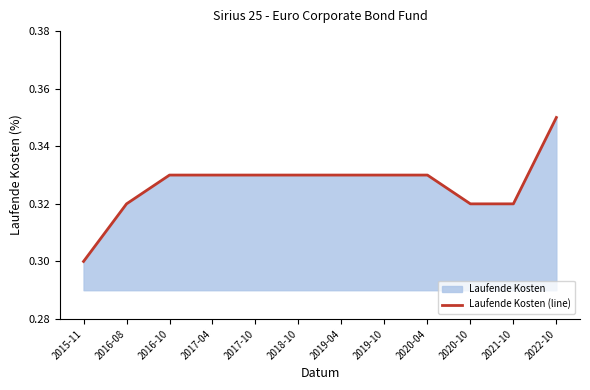

How many lines are shown in the chart?

1